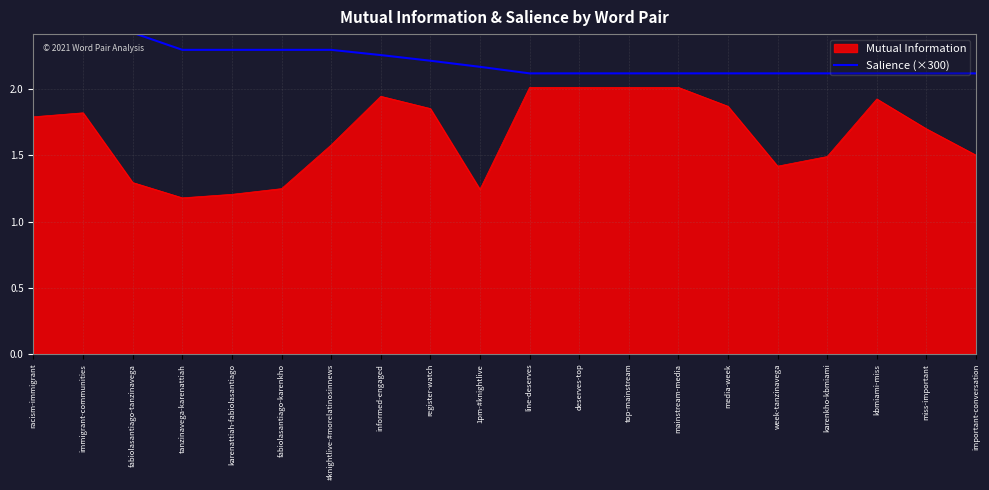

What is the approximate value of Mutual Information at immigrant-communities?

1.8